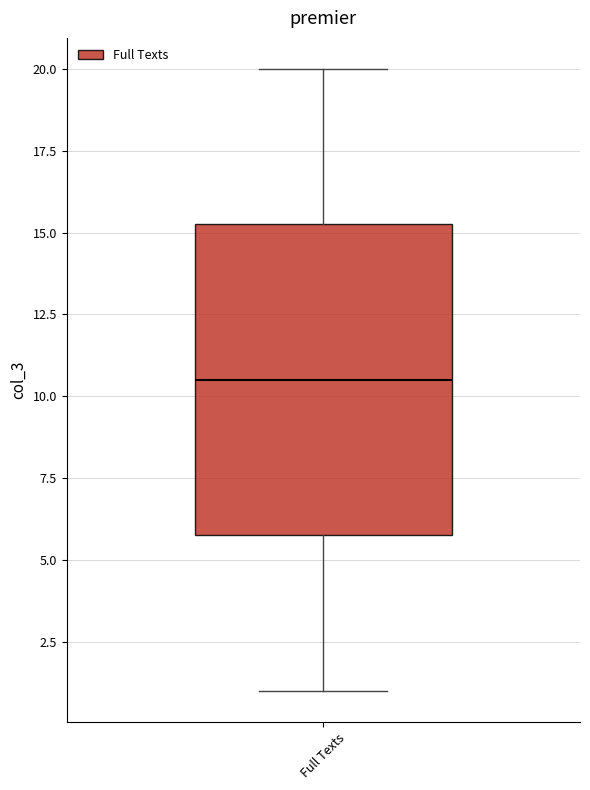

Read this box plot against the y-axis: the position of the median line, the range covered by the box, and the ends of both whiskers. The values are not printed on the chart, so give them approximately, as read against the axis.

median 10.5, box 6.0 to 15.5, whiskers 1.0 to 20.0